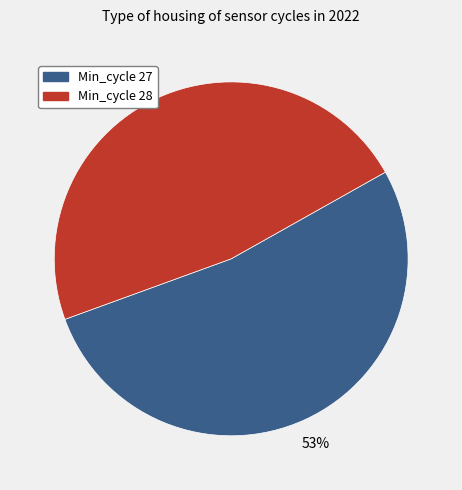

Is there a majority slice in this chart?

Yes